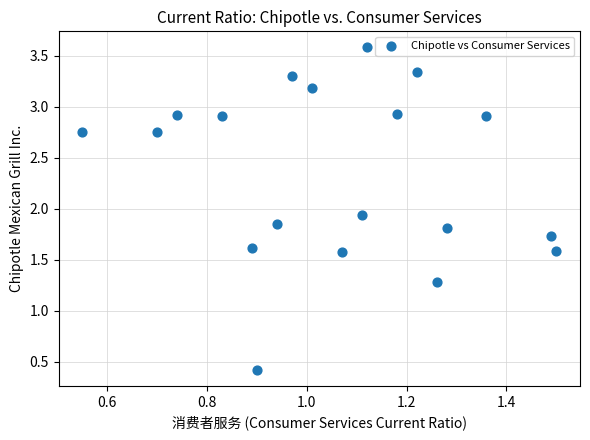

What is the range of Y values (max minus min)?

3.2